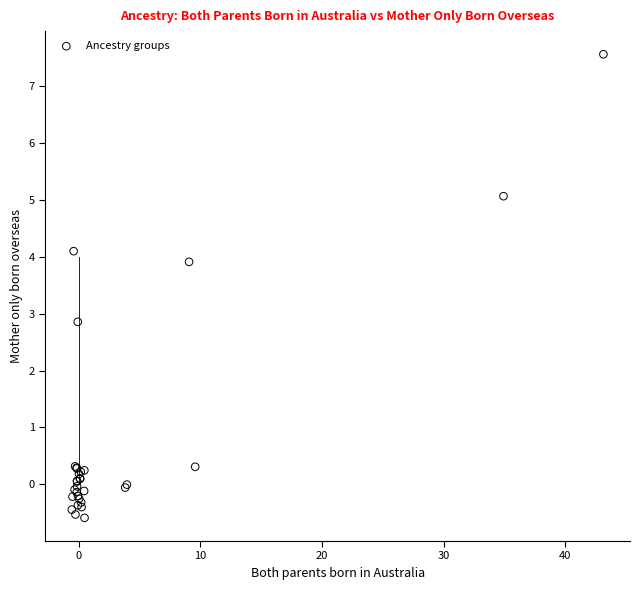

What Y value in the scatter plot is closest to 3?

2.9